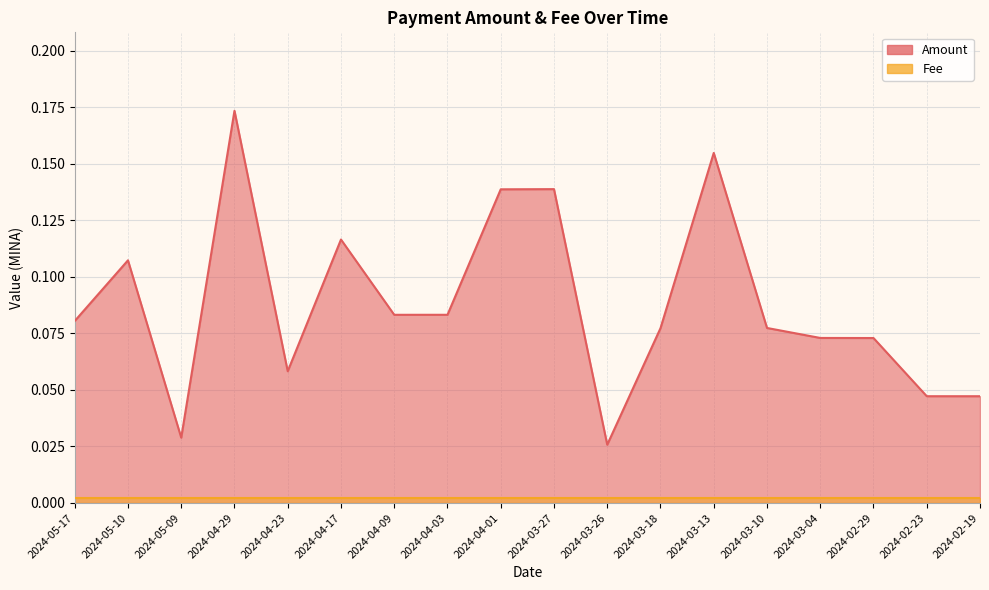

Rank the categories by value from lowest to highest.

2024-03-26, 2024-05-09, 2024-02-19, 2024-02-23, 2024-04-23, 2024-02-29, 2024-03-04, 2024-03-18, 2024-03-10, 2024-05-17, 2024-04-09, 2024-04-03, 2024-05-10, 2024-04-17, 2024-04-01, 2024-03-27, 2024-03-13, 2024-04-29